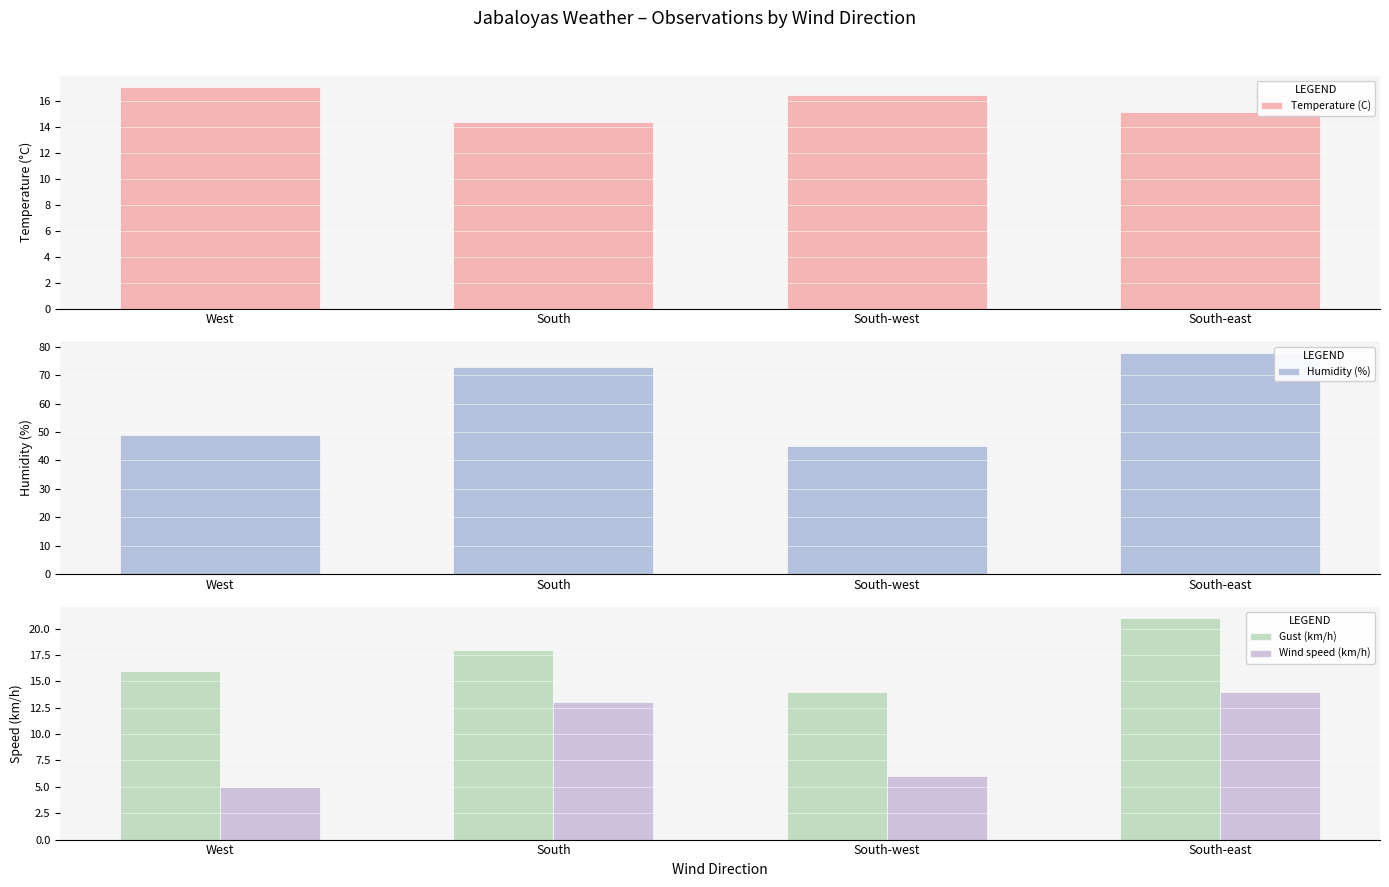

What is the difference between the maximum and minimum values in the Temperature (C) series?

2.7